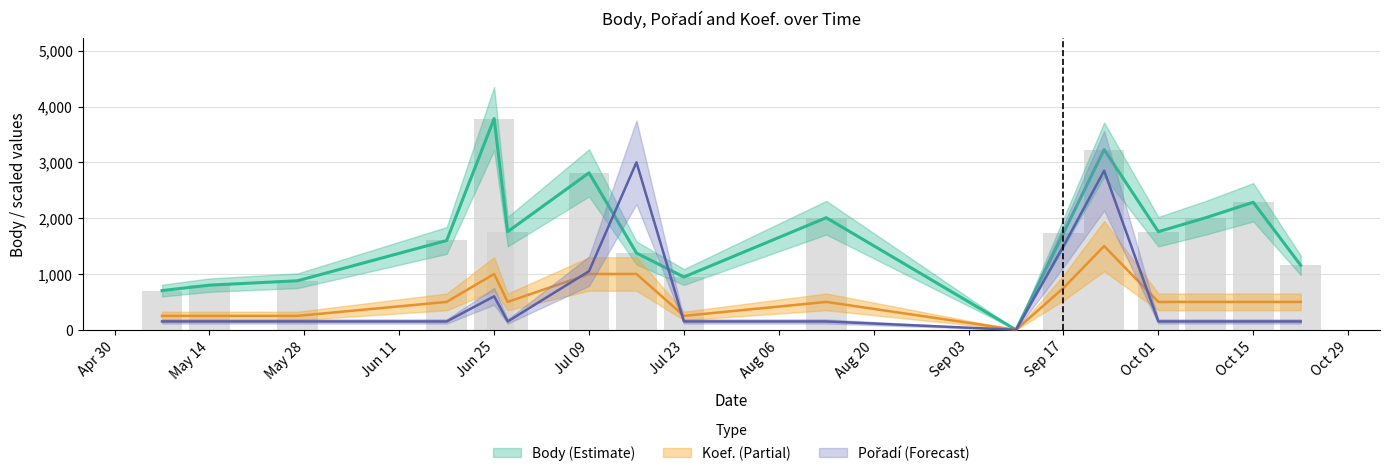

How many data points does each series have?

17